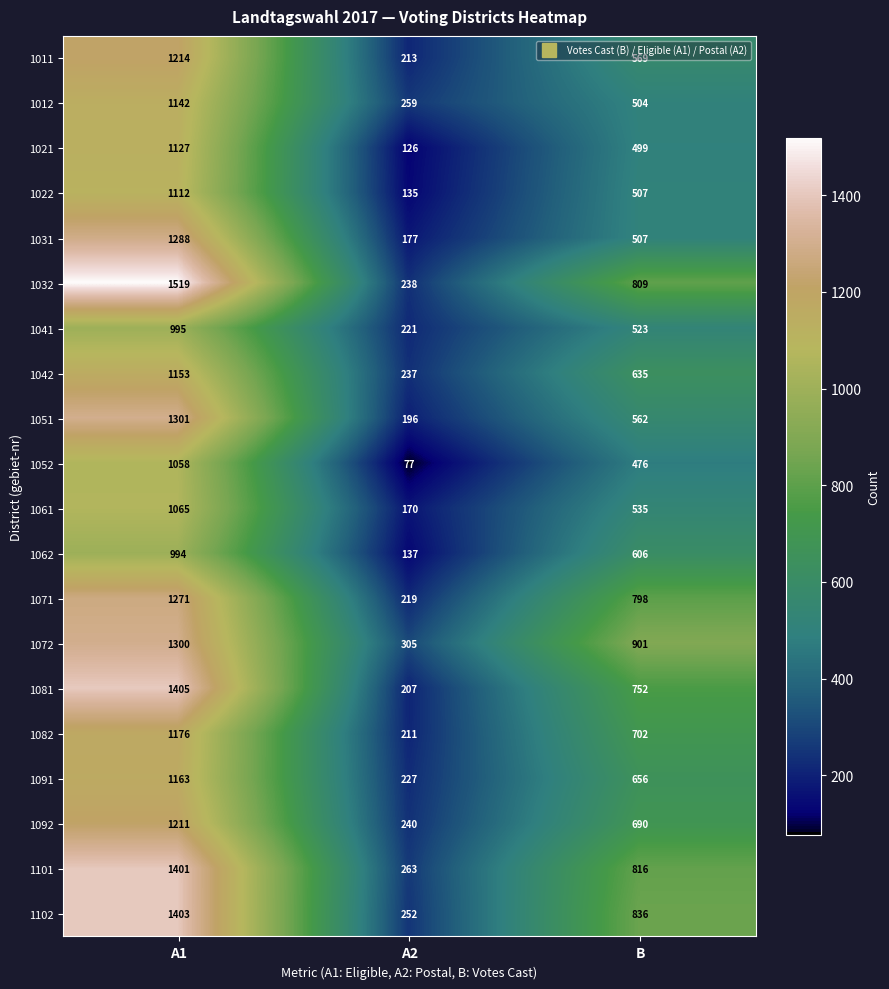

What is the difference between the highest and lowest values at B?

425